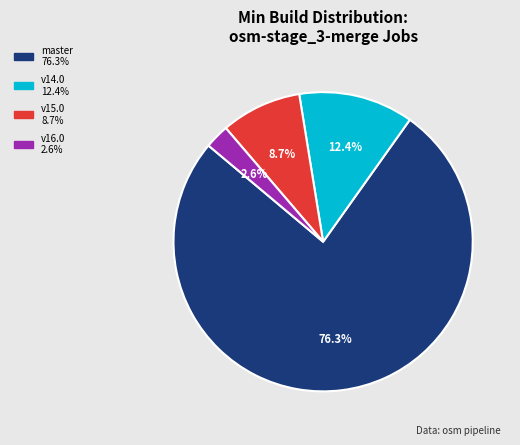

Is there a majority slice in this chart?

Yes